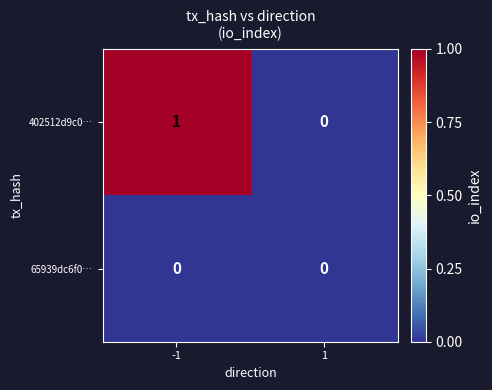

Rank the categories by 402512d9c0… value from lowest to highest.

1, -1